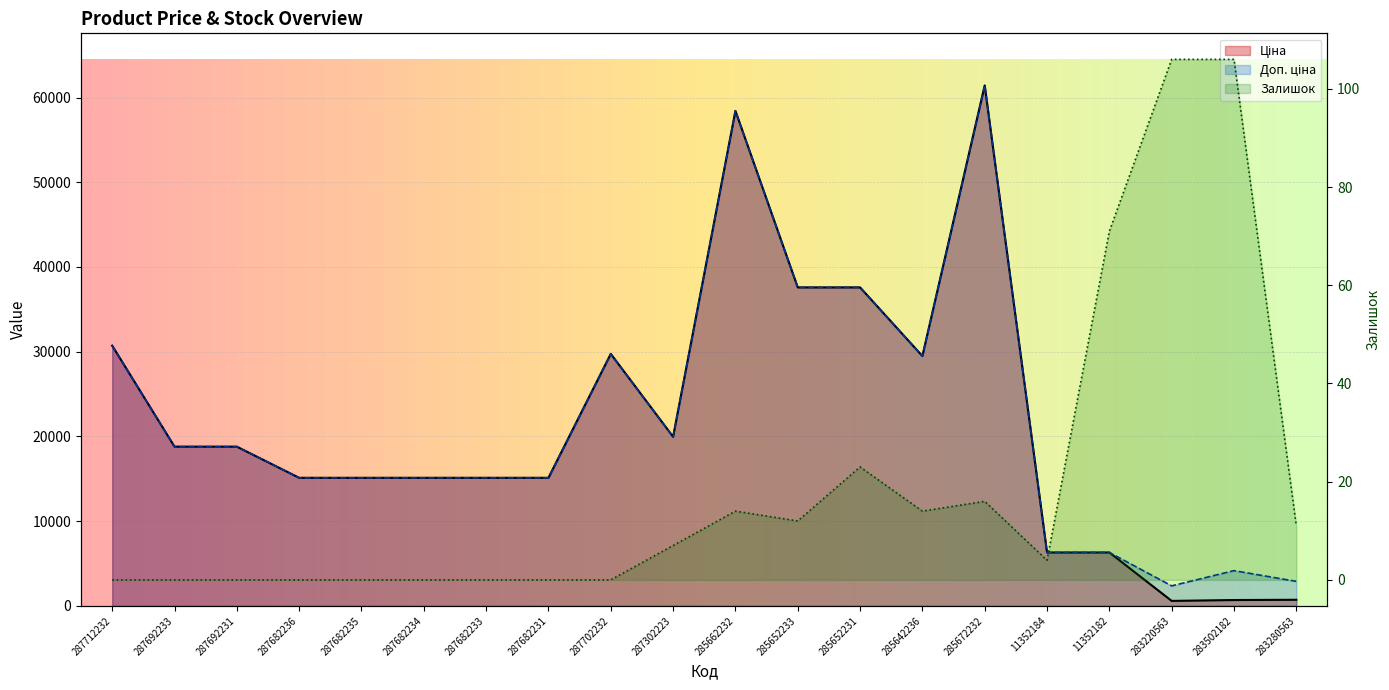

Reading left to right, extract all data points from this chart.

Ціна: 30717.1	18796.8	18796.8	15120.0	15120.0	15120.0	15120.0	15120.0	29747.2	19964.2	58426.5	37593.6	37593.6	29491.5	61434.3	6308.8	6308.8	591.6	694.3	724.5
Доп. ціна: 30717.1	18796.8	18796.8	15120.0	15120.0	15120.0	15120.0	15120.0	29747.2	19964.2	58426.5	37593.6	37593.6	29491.5	61434.3	6308.8	6308.8	2366.5	4165.6	2897.8
Залишок: 0.0	0.0	0.0	0.0	0.0	0.0	0.0	0.0	0.0	7.0	14.0	12.0	23.0	14.0	16.0	4.0	71.0	106.0	106.0	11.0